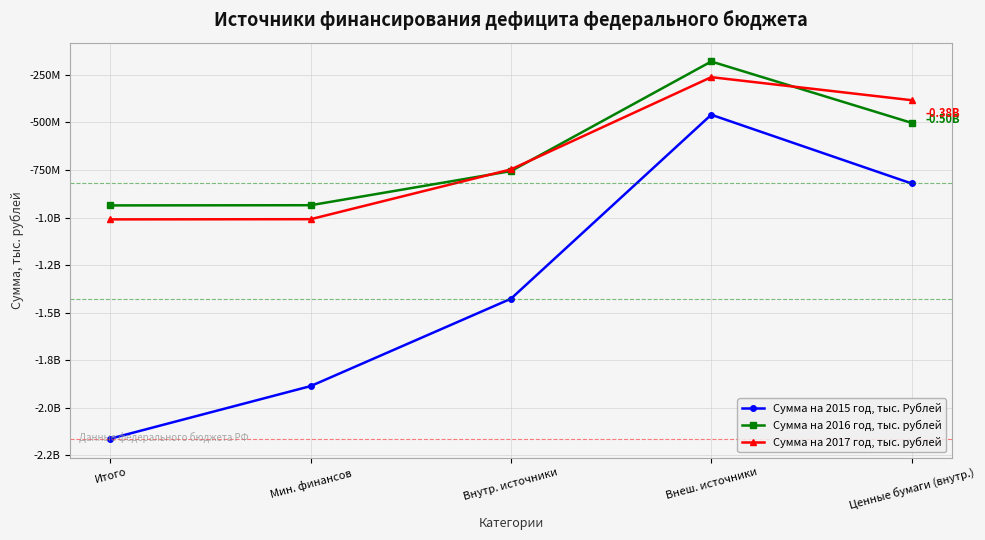

What are all the series names shown in the legend?

Сумма на 2015 год, тыс. Рублей, Сумма на 2016 год, тыс. рублей, Сумма на 2017 год, тыс. рублей